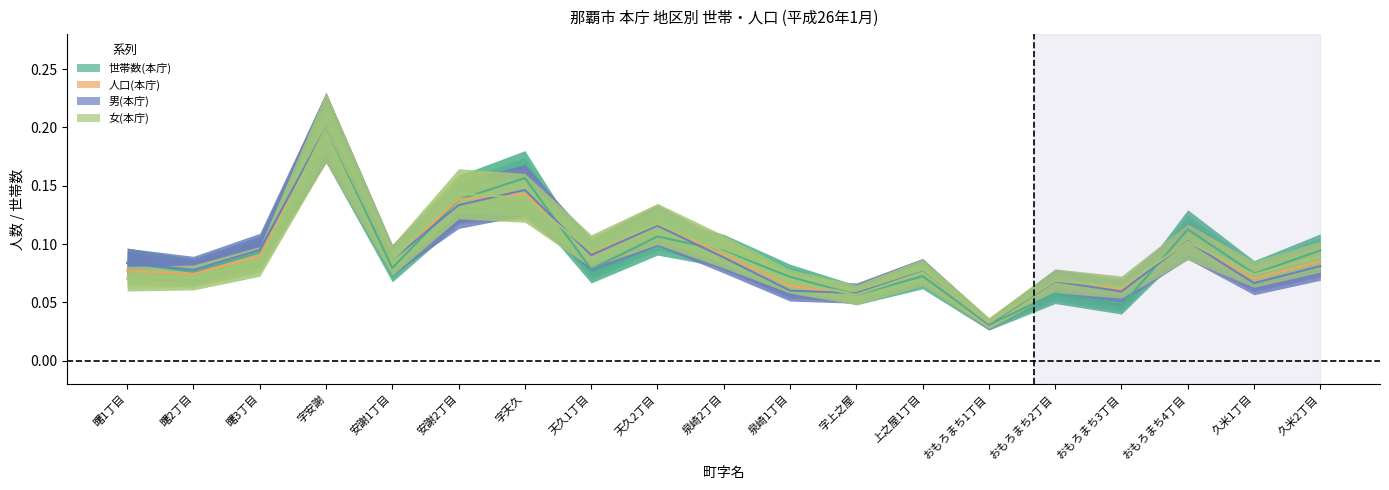

List the series in order of their peak value, lowest first.

世帯数(本庁), 人口(本庁), 男(本庁), 女(本庁)